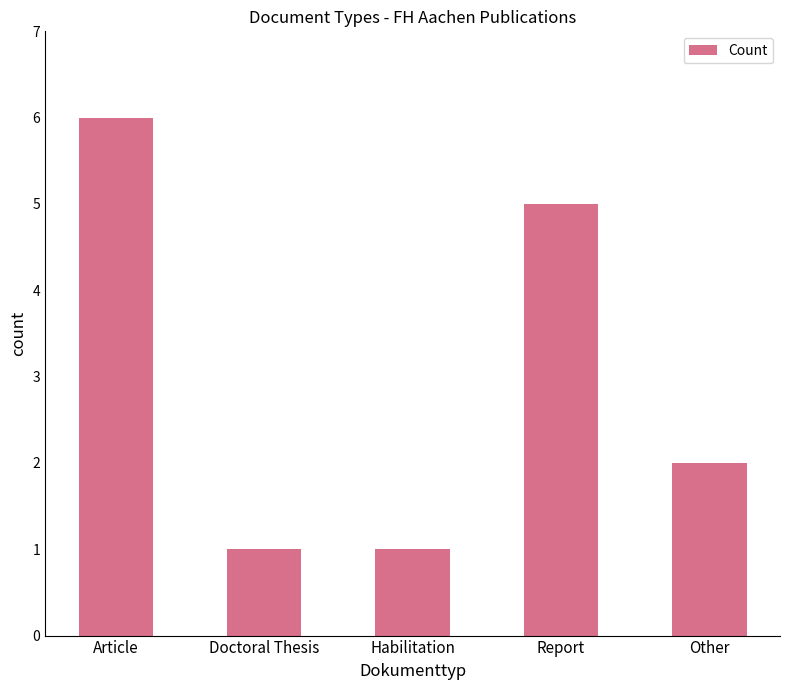

The chart shows a value of 5 at Report. True or false?

True